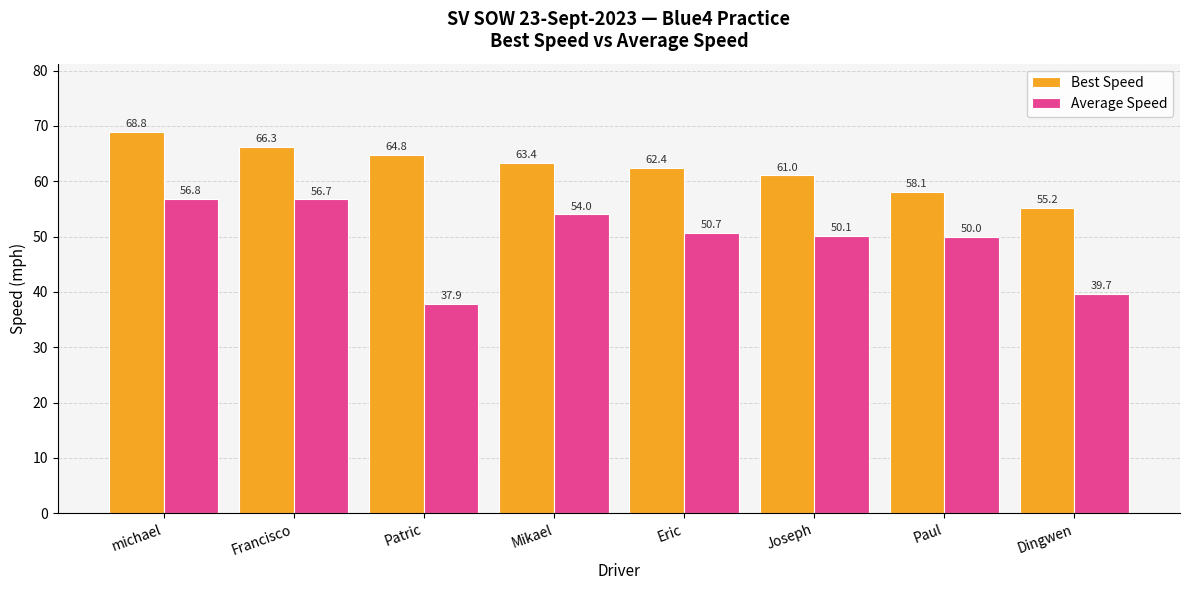

Which category has the highest value in the Best Speed series?

michael